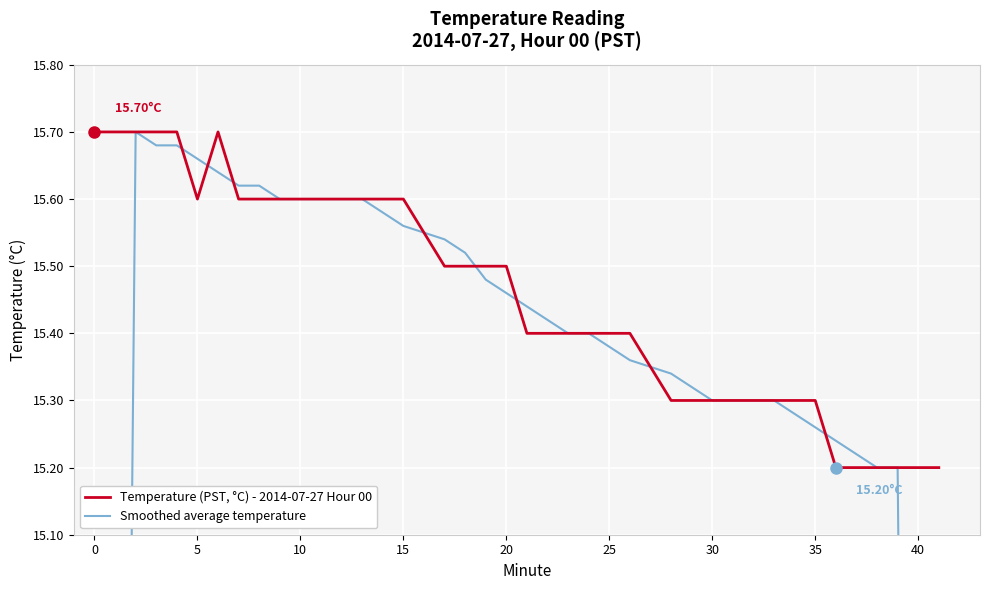

How many interior local valleys does the Temperature (PST, °C) - 2014-07-27 Hour 00 series have?

1